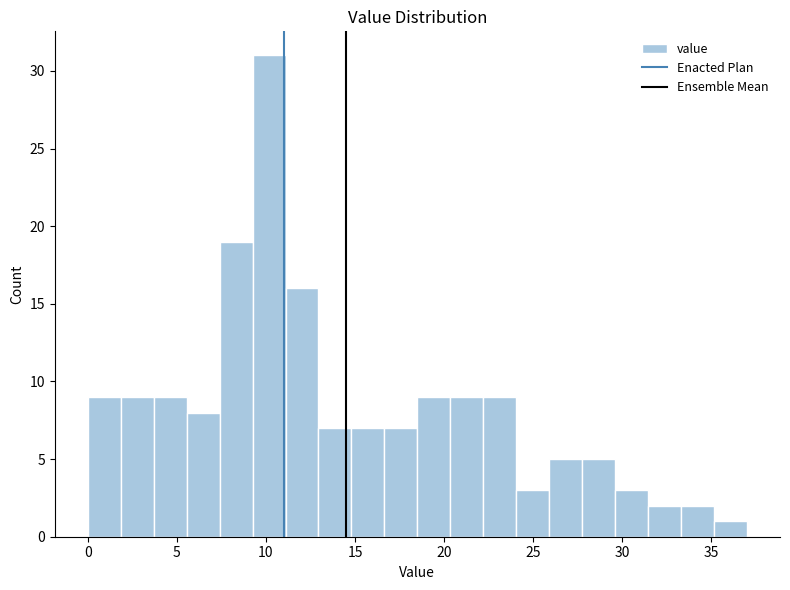

Around what value on the x-axis is the tallest bar? Give the approximate position of its centre, as read against the axis.

10.0